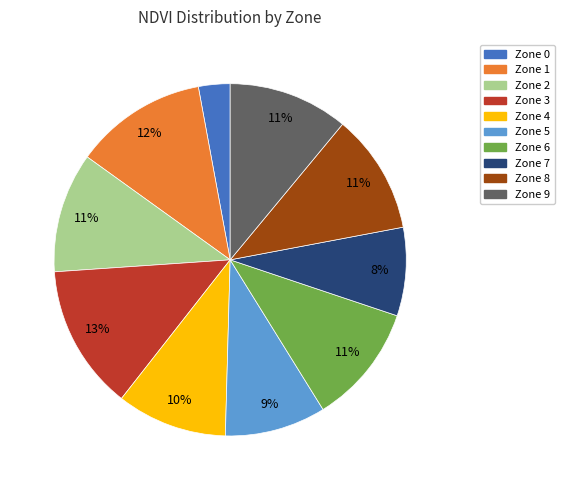

Between Zone 9 and Zone 3, which is larger?

Zone 3